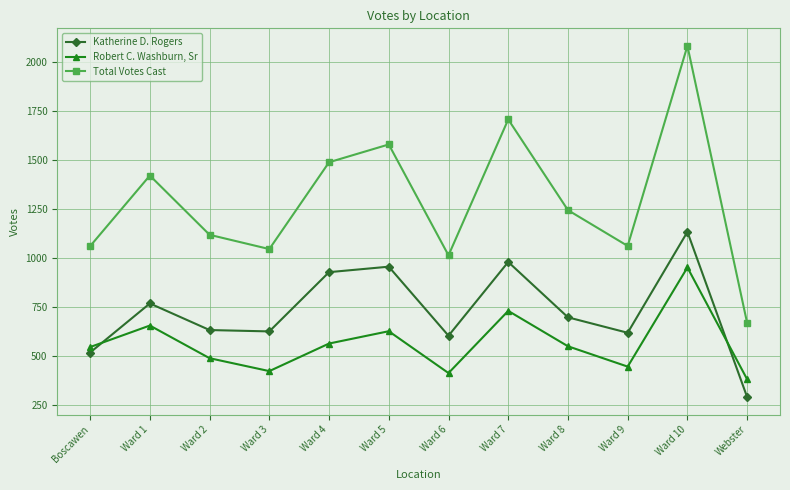

In Robert C. Washburn, Sr, how many points are higher than both neighbors (excluding endpoints)?

4